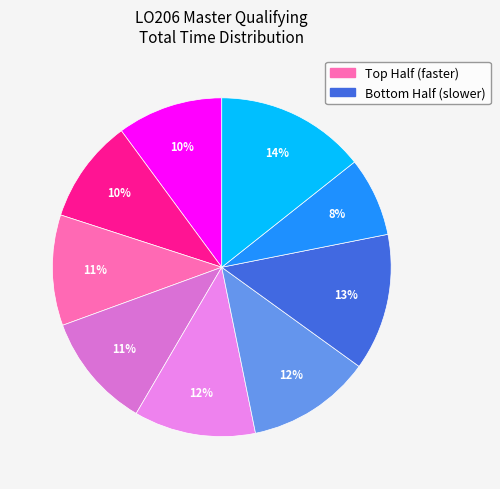

Count the number of slices in the pie.

9